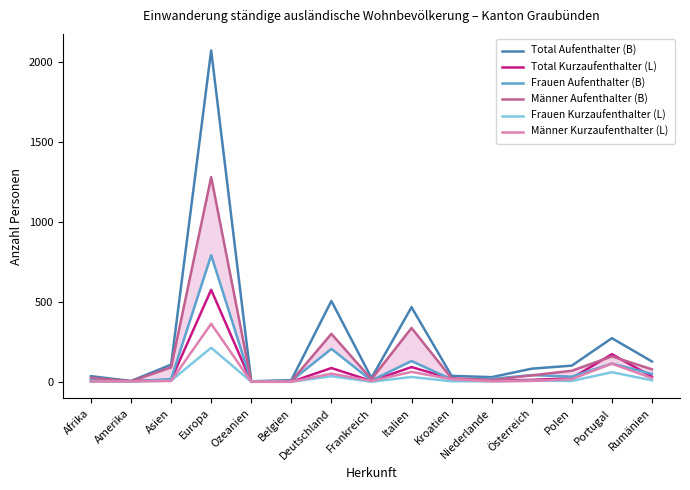

At which category is the sum across all series the highest?

Europa